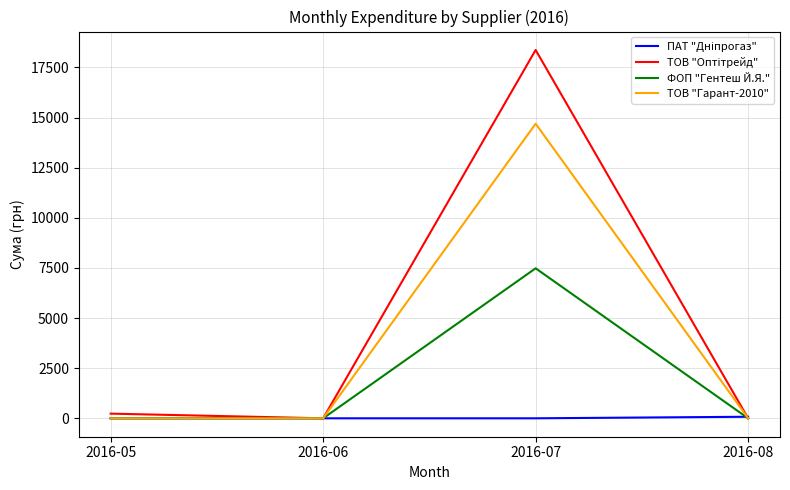

At which category is the sum across all series the highest?

2016-07